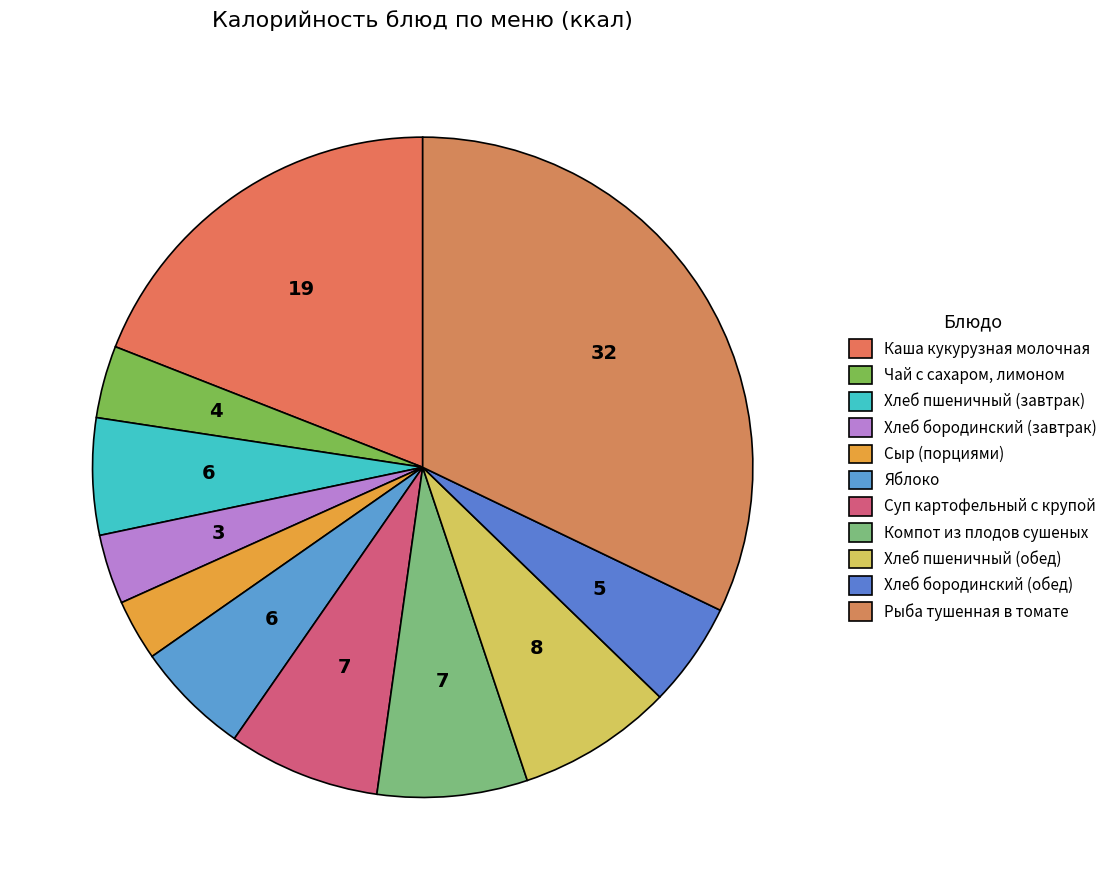

To the nearest percent, what percentage of the pie is Чай с сахаром, лимоном?

4%